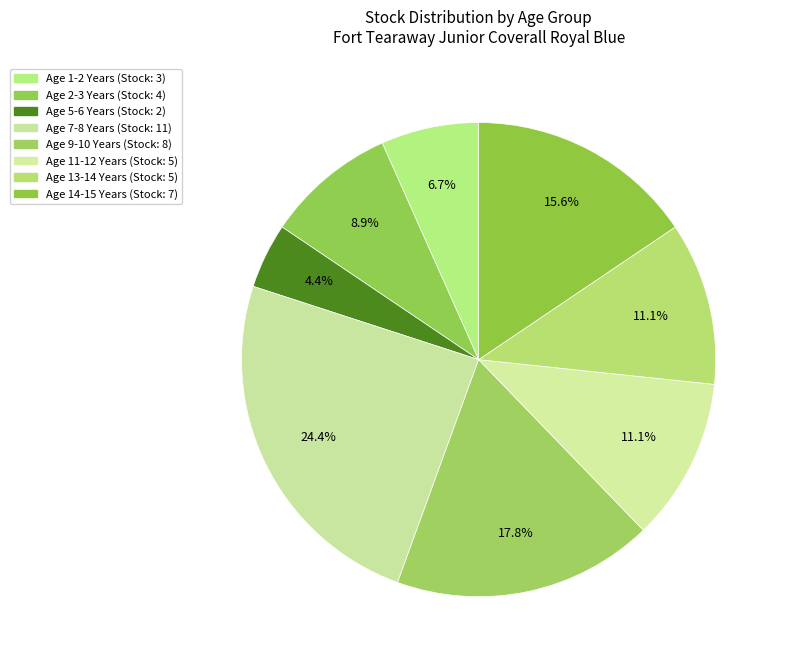

Count the number of slices in the pie.

8